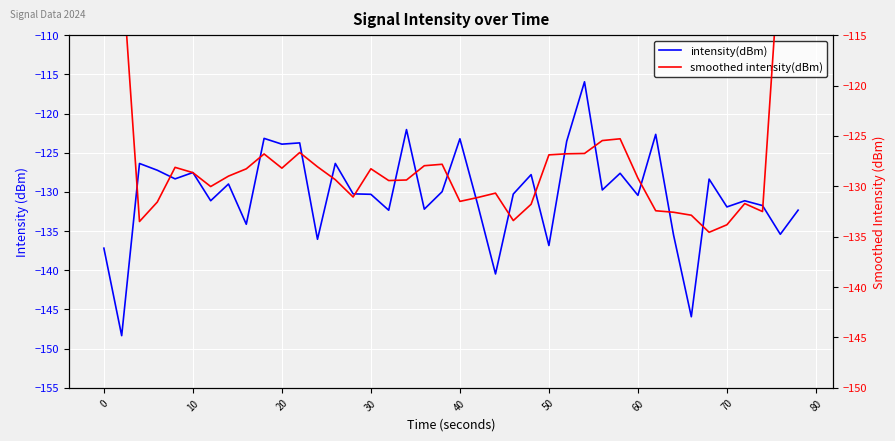

The smoothed intensity(dBm) series shows -223.3 at 31. True or false?

False